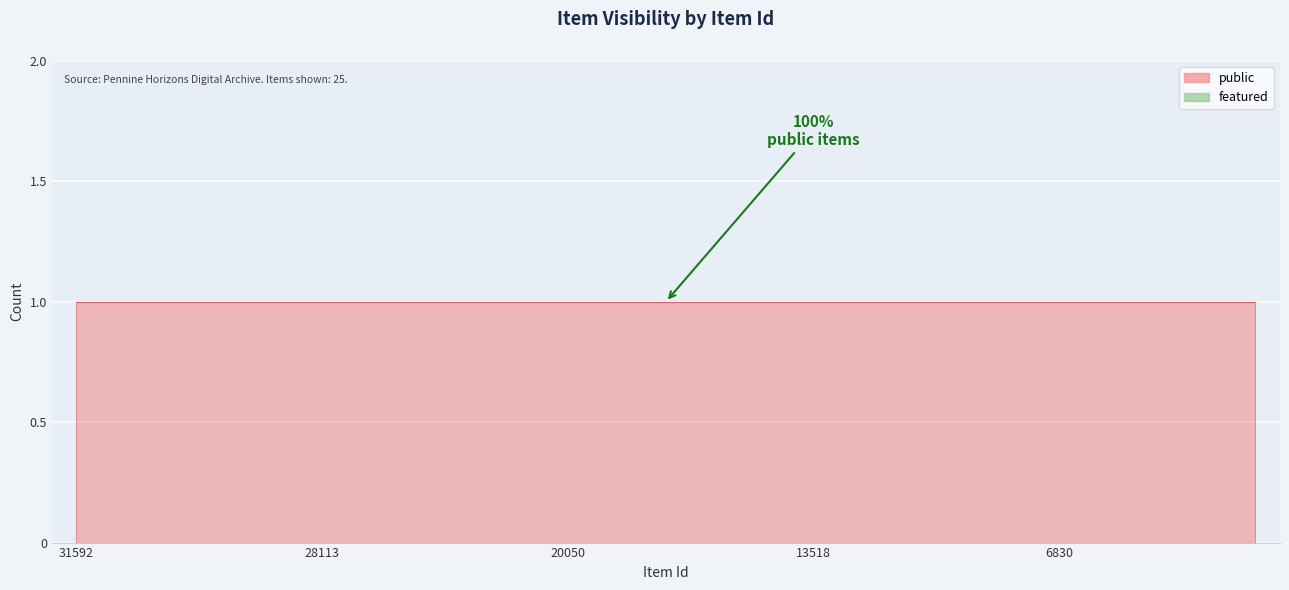

Which series has the largest total across all categories?

public